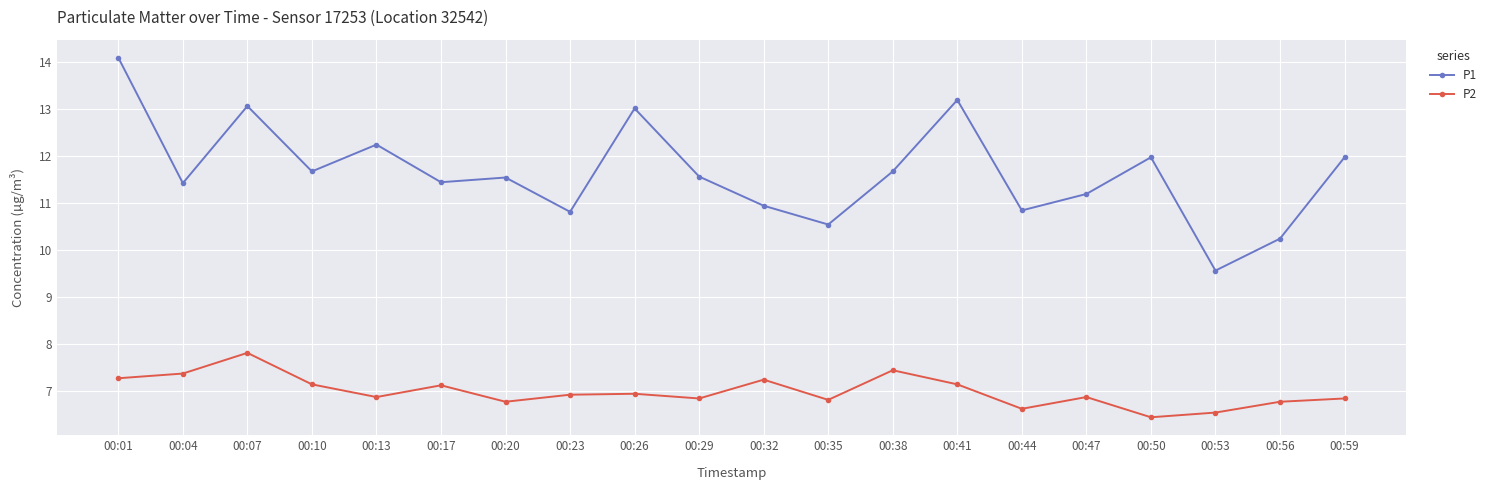

List the series in order of their peak value, lowest first.

P2, P1